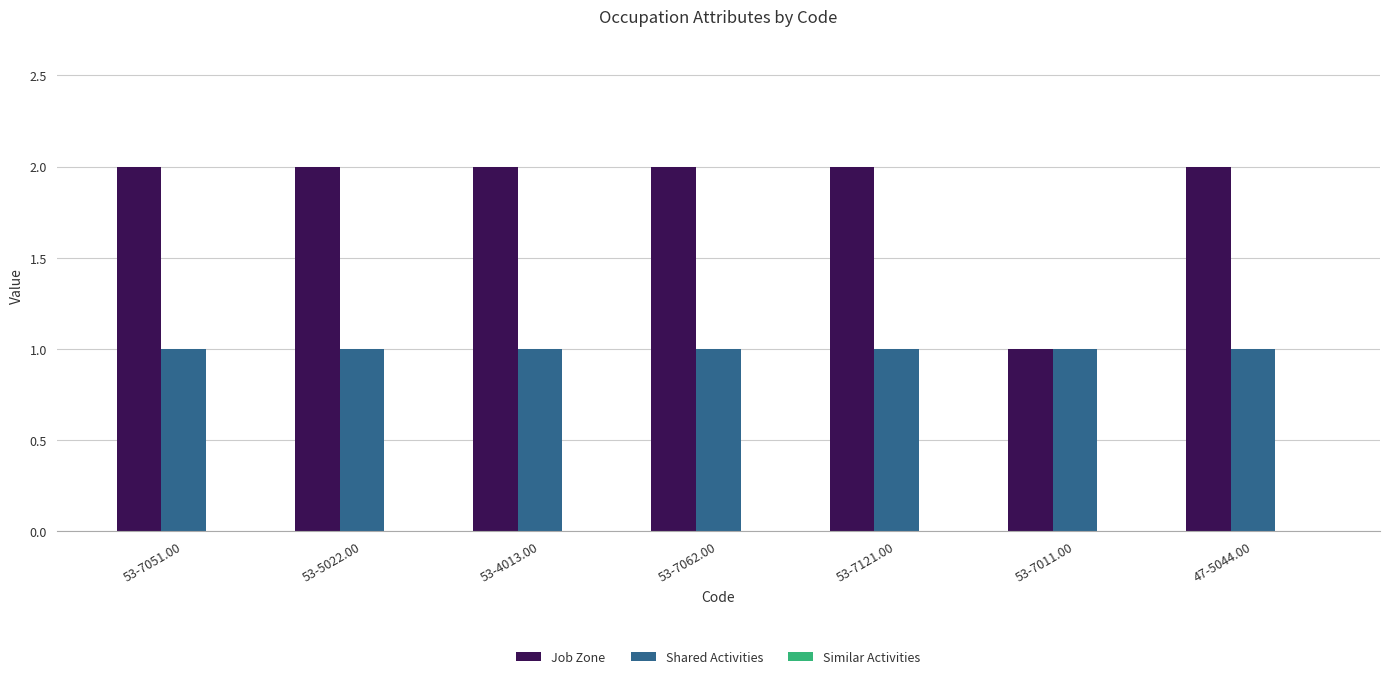

The Job Zone series shows 2 at 47-5044.00. True or false?

True